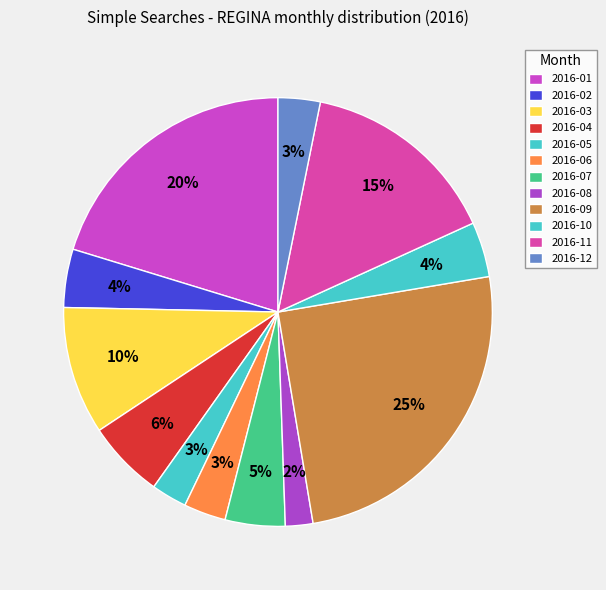

Count the number of slices in the pie.

12